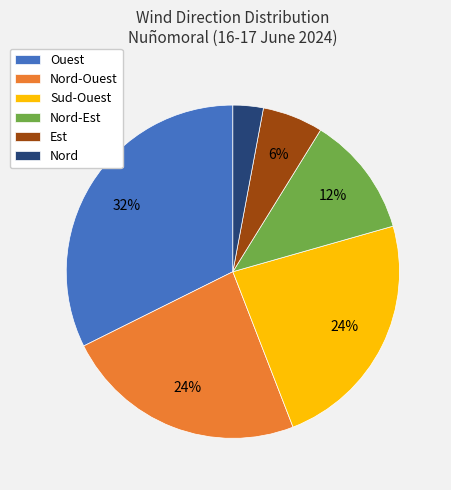

Is Est the majority of the pie?

No